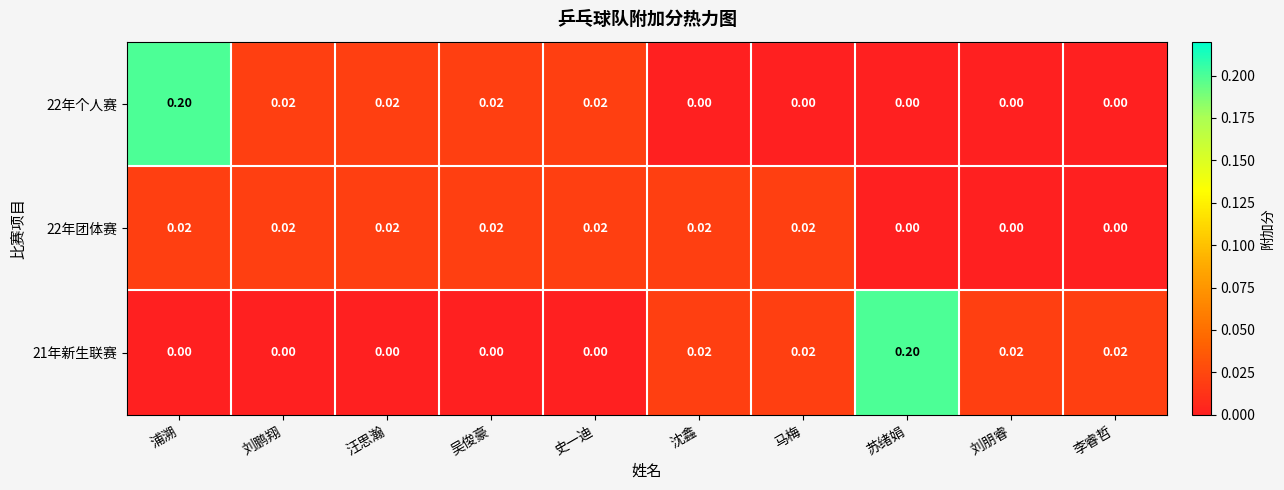

At which label does 21年新生联赛 reach its peak?

苏绪娟